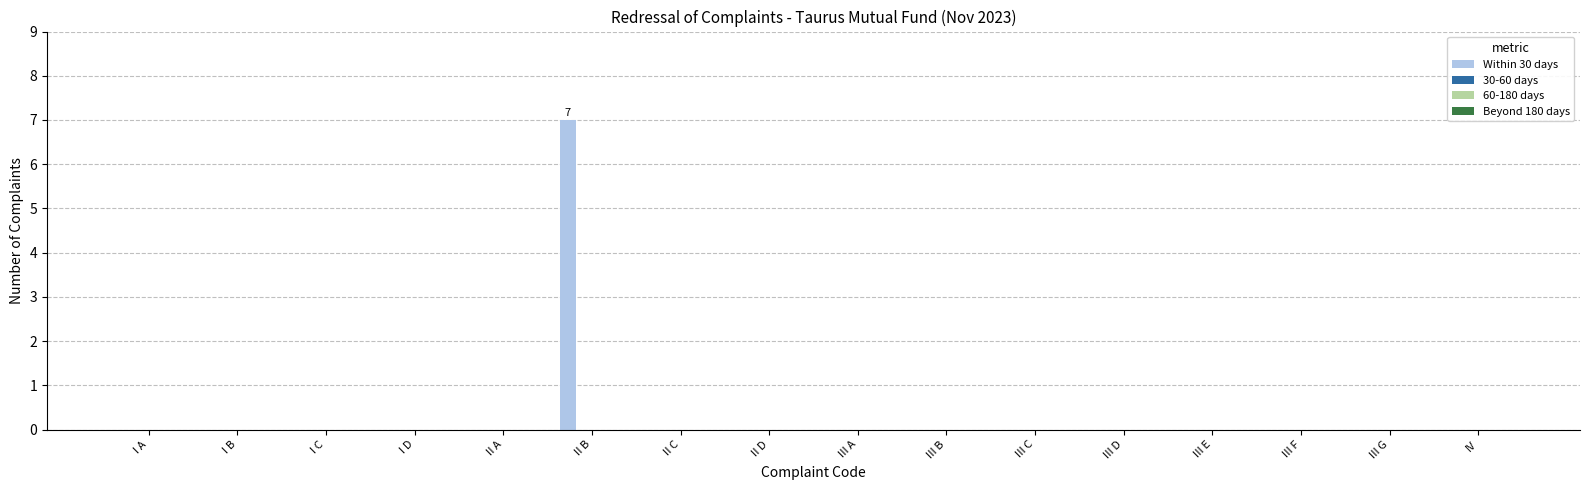

Are the bars horizontal?

No